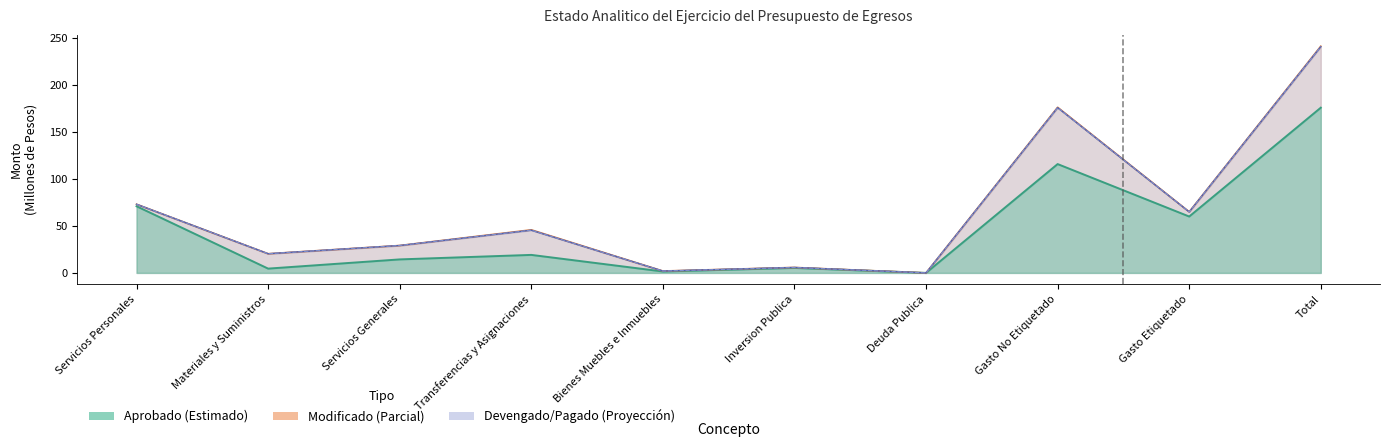

What is the difference between the highest and lowest values at Gasto No Etiquetado?

60.4